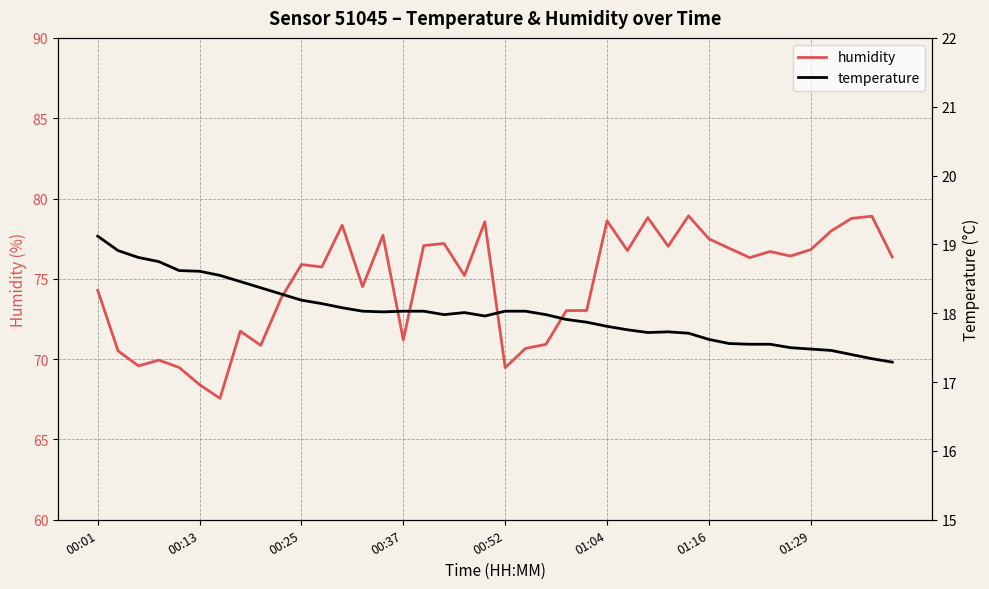

What is the greatest value displayed?

78.9